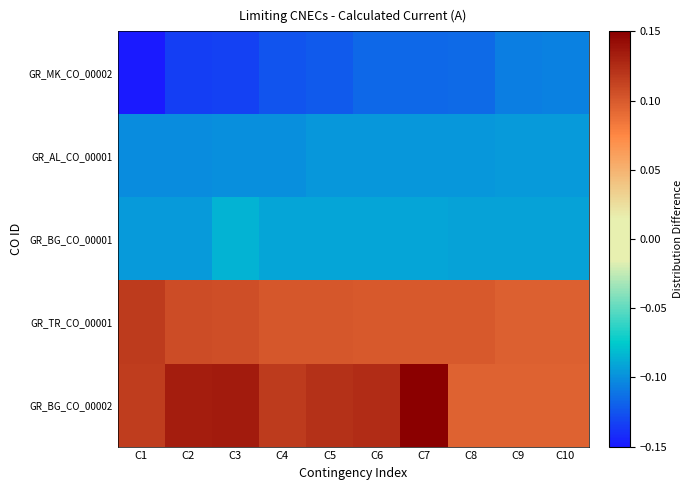

Which label corresponds to the largest value in the chart?

C7